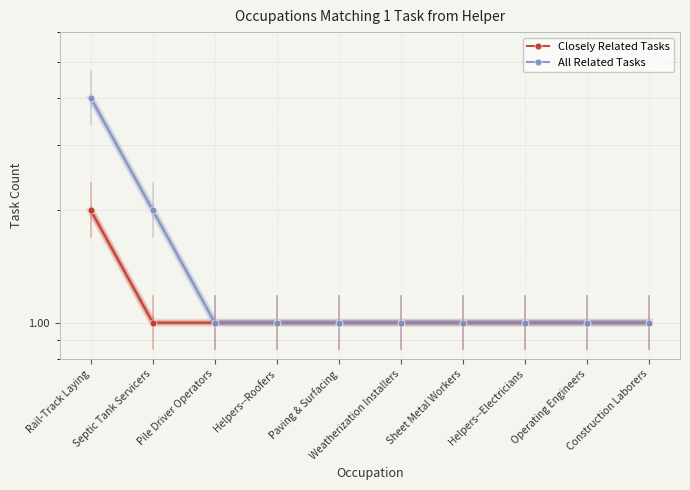

Rank the series by their maximum value, from lowest to highest.

Closely Related Tasks, All Related Tasks